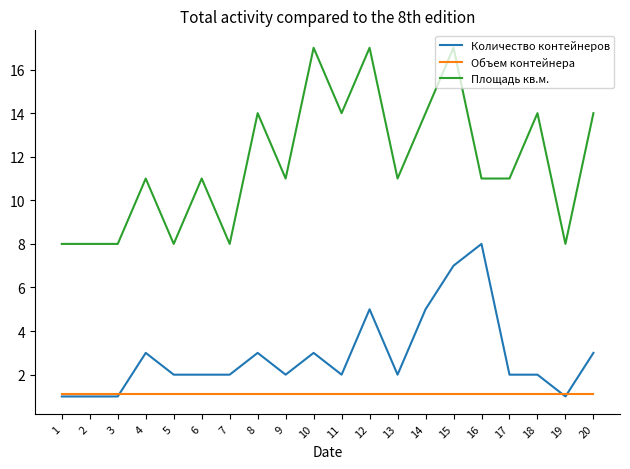

At 5, list the series in order from smallest to largest.

Объем контейнера, Количество контейнеров, Площадь кв.м.